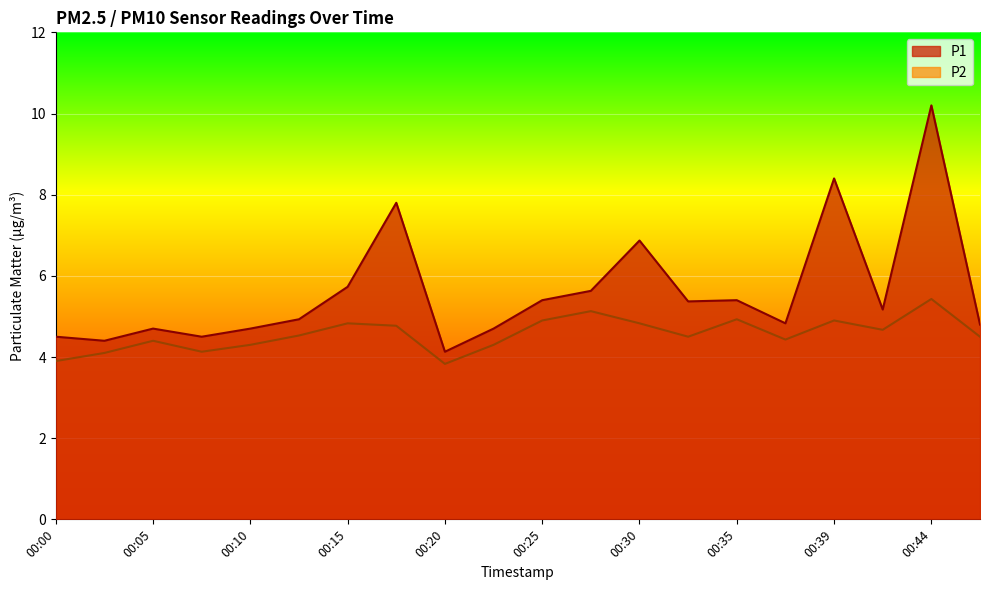

What is the minimum value for P1?

4.1